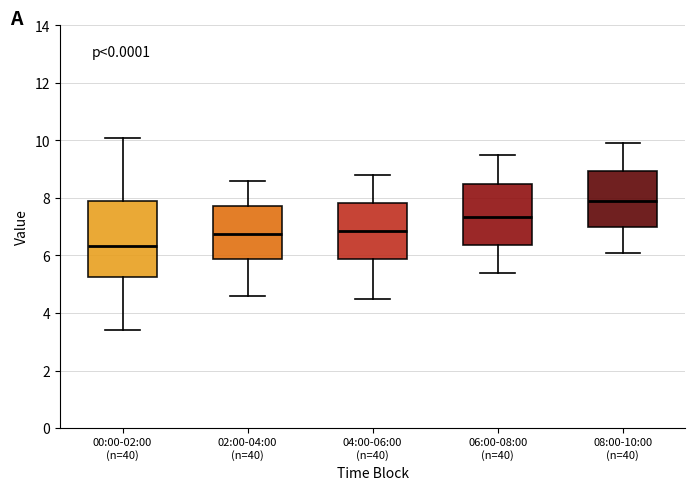

Reading left to right, transcribe this box plot: for each box, give where its median line is, the range the box spans, and where its two whiskers end, as read against the y-axis. The values are not printed on the chart, so give them approximately, as read against the axis.

00:00-02:00 (n=40): median 6.4, box 5.2 to 8.0, whiskers 3.4 to 10.2
02:00-04:00 (n=40): median 6.8, box 5.8 to 7.8, whiskers 4.6 to 8.6
04:00-06:00 (n=40): median 6.8, box 5.8 to 7.8, whiskers 4.6 to 8.8
06:00-08:00 (n=40): median 7.4, box 6.4 to 8.6, whiskers 5.4 to 9.6
08:00-10:00 (n=40): median 8.0, box 7.0 to 9.0, whiskers 6.2 to 10.0